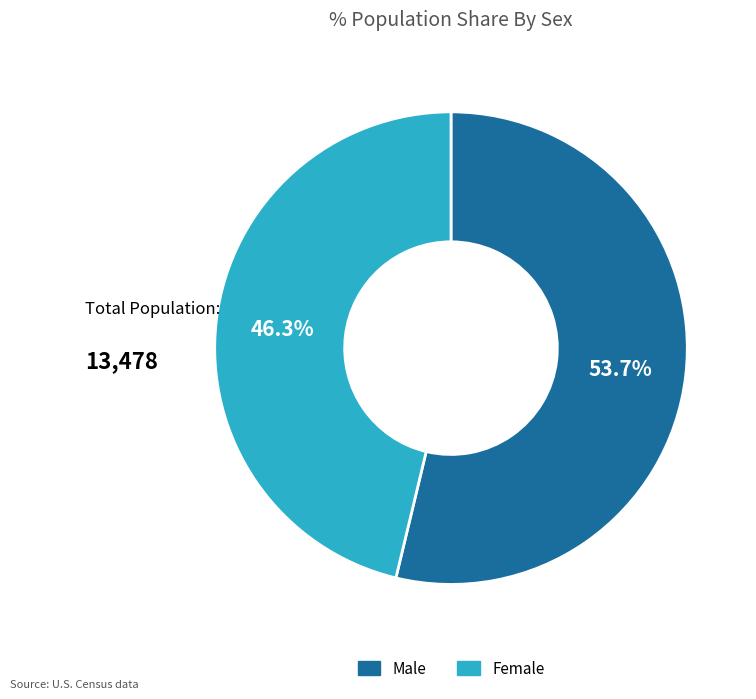

Is it true that Male is 47% of the pie?

False